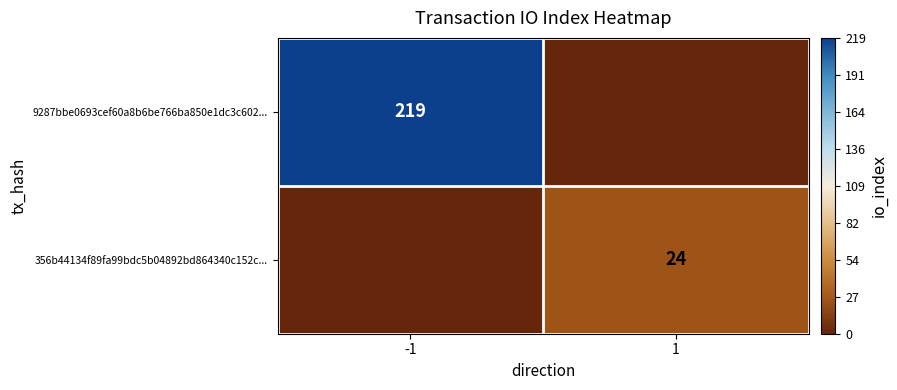

The value of 9287bbe0693cef60a8b6be766ba850e1dc3c602... at -1 is 219. True or false?

True